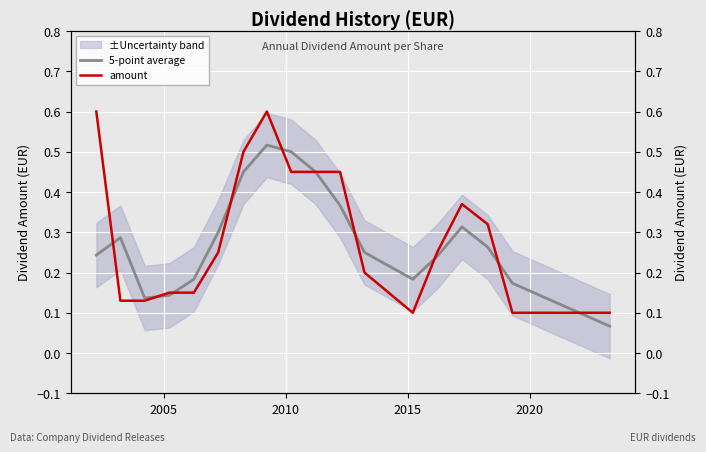

The 5-point average series shows 0.3 at 12. True or false?

False